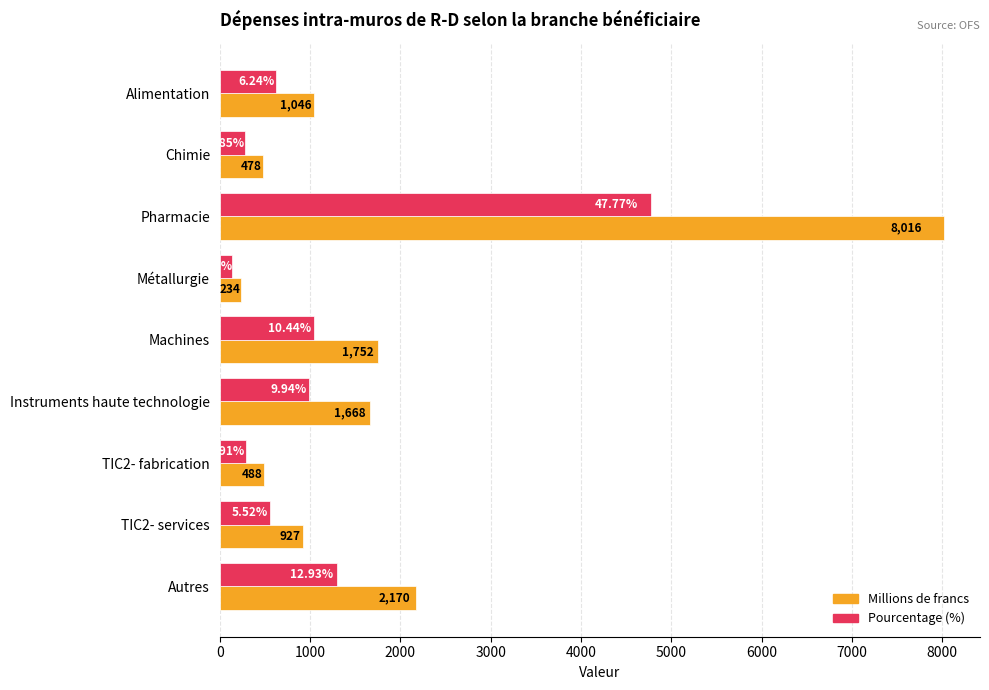

Which series has the largest total across all categories?

Millions de francs